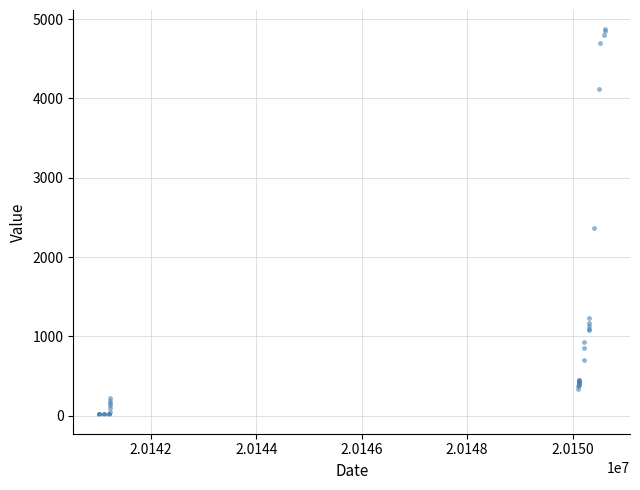

What Y value in the scatter plot is closest to 2444?

2369